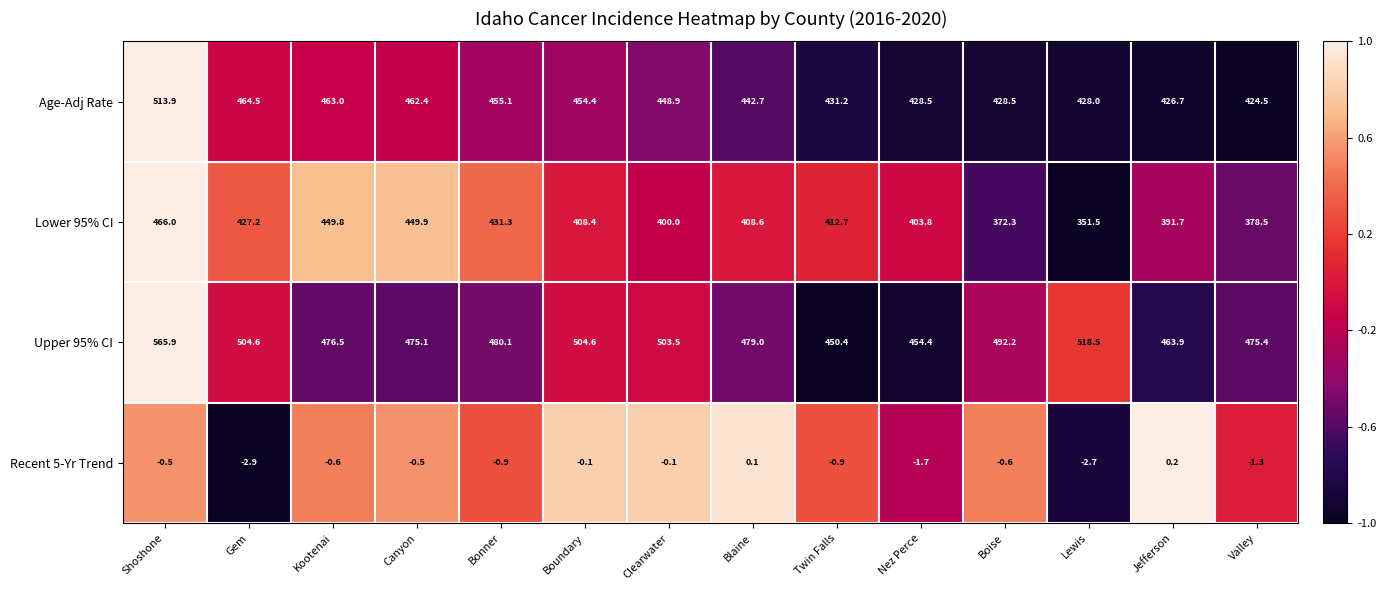

Which label corresponds to the smallest value in the chart?

Gem